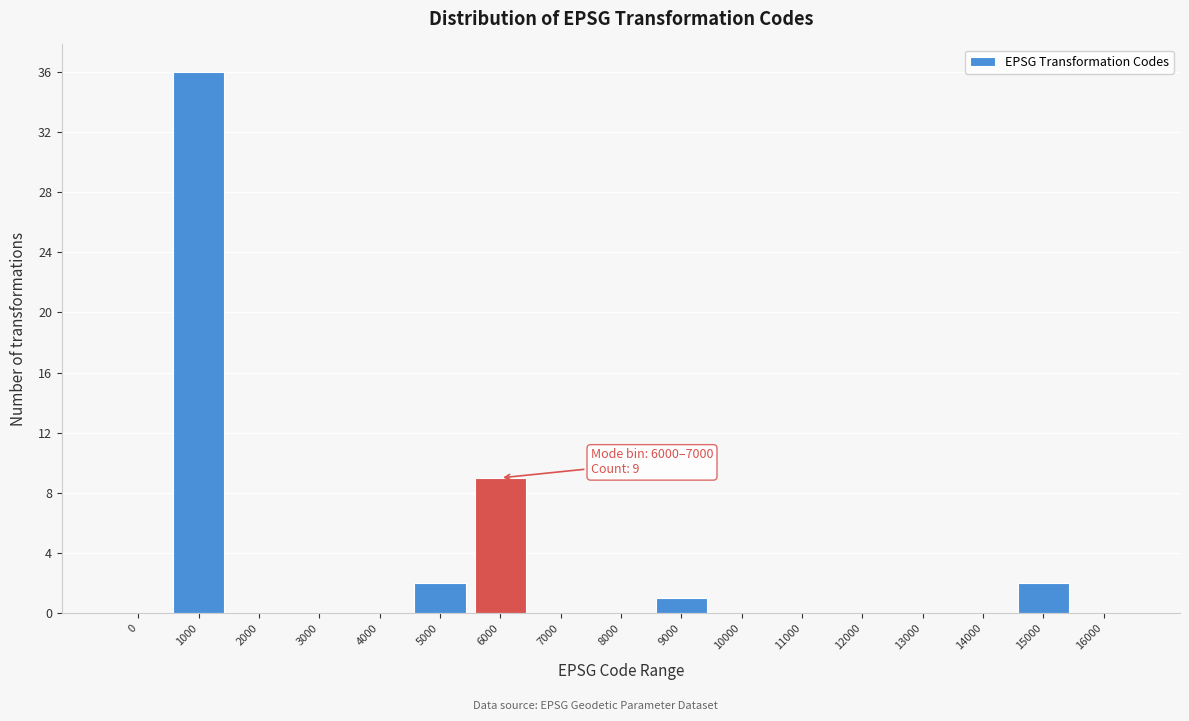

Reading left to right, transcribe all the data shown in this chart.

0=0	1000=36	2000=0	3000=0	4000=0	5000=2	6000=9	7000=0	8000=0	9000=1	10000=0	11000=0	12000=0	13000=0	14000=0	15000=2	16000=0